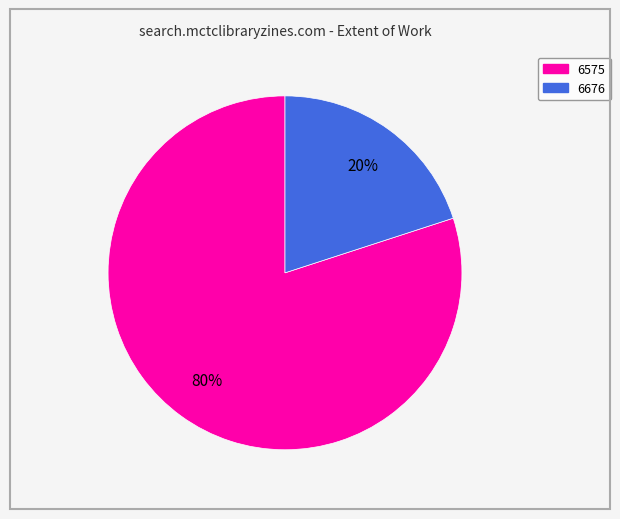

What percentage is the 6575 slice, to the nearest percent?

80%